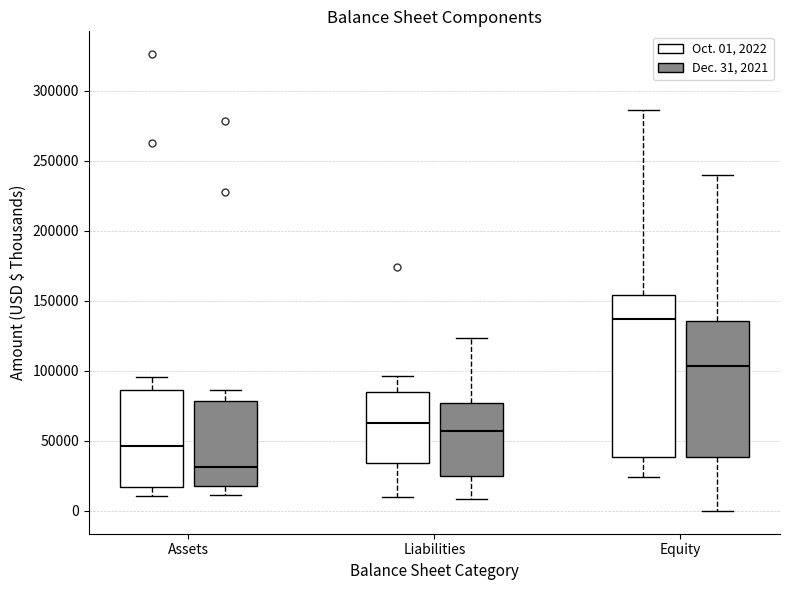

Which box has the lowest median line?

Assets (Dec. 31, 2021)